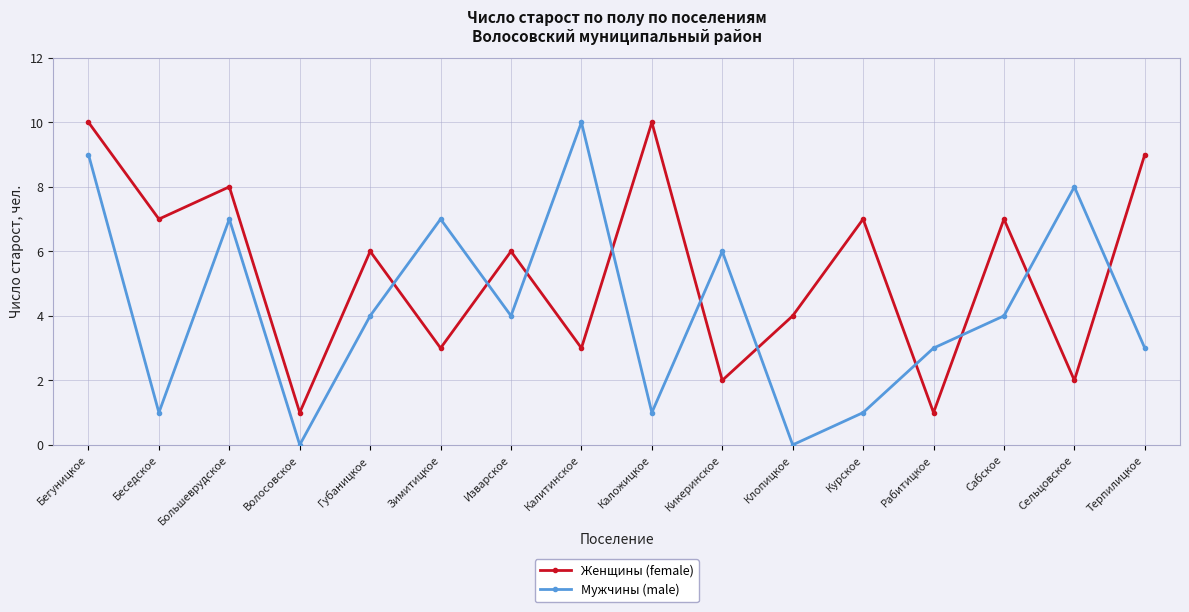

Count the number of data series in this chart.

2